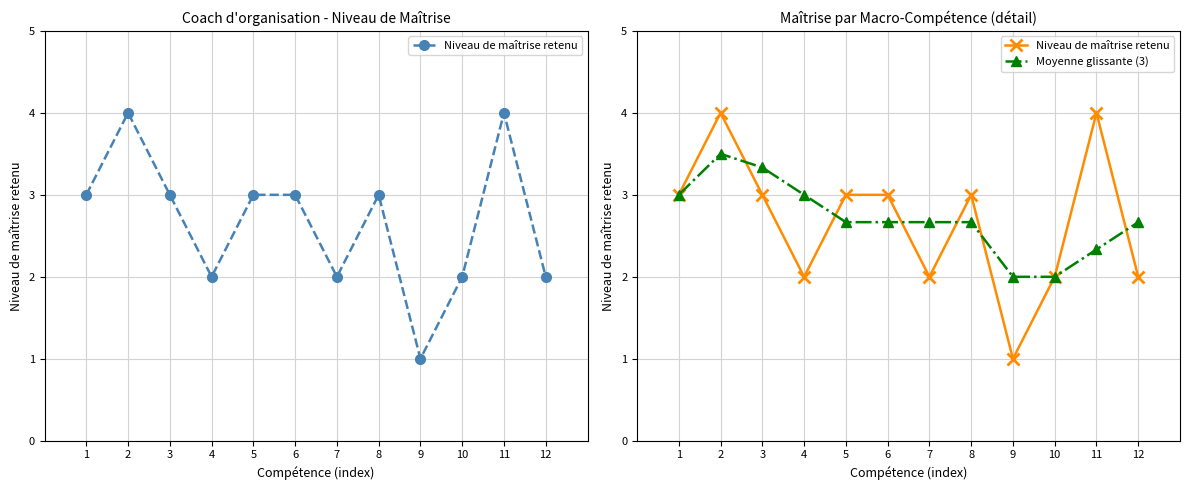

Where is Niveau de maîtrise retenu nearest to the value 2?

4